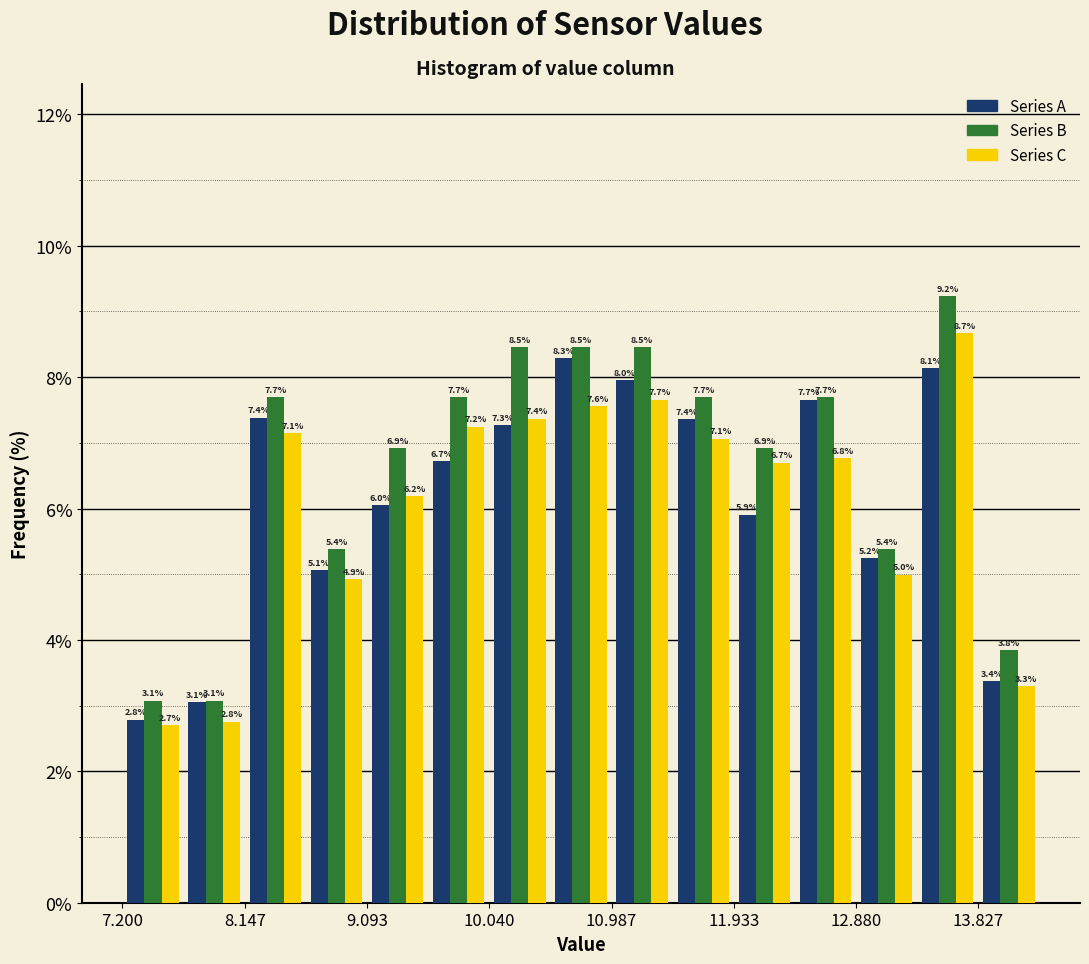

In the Series C series, which range on the x-axis has the tallest bar?

13.4 to 13.8